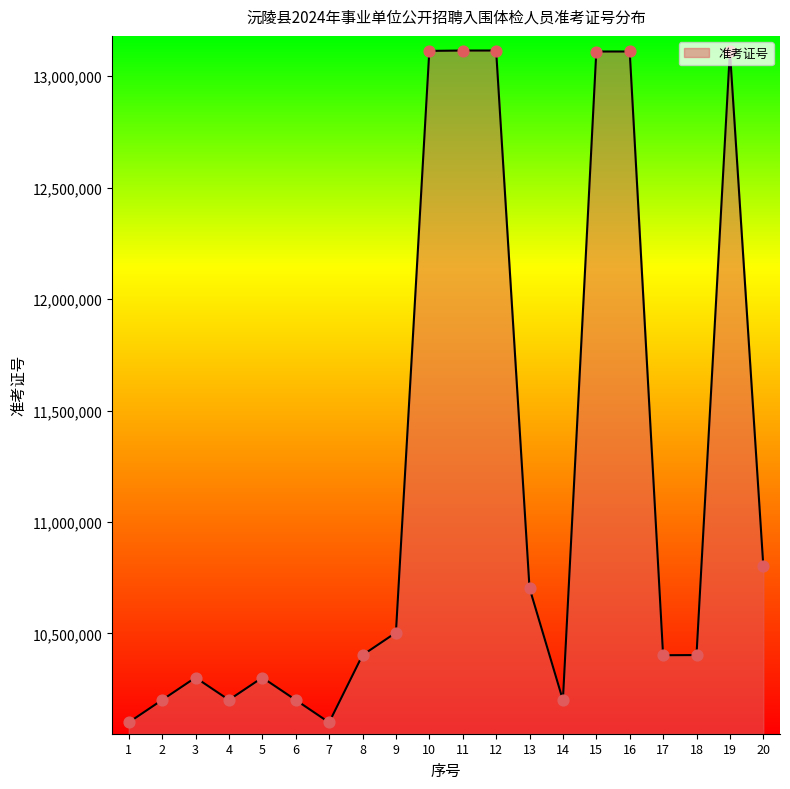

Between 14 and 10, which is larger?

10